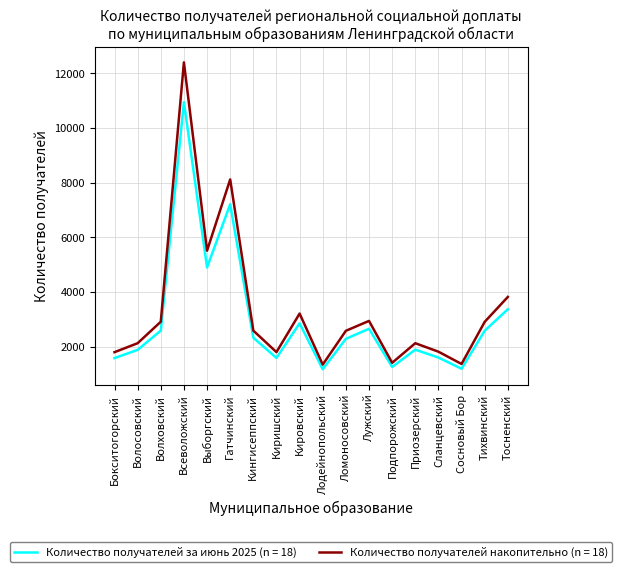

List the series in order of their peak value, highest first.

Количество получателей накопительно (n = 18), Количество получателей за июнь 2025 (n = 18)